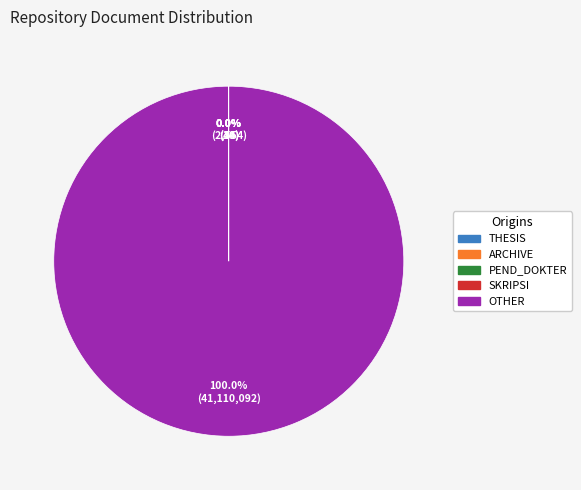

What is the majority slice?

OTHER